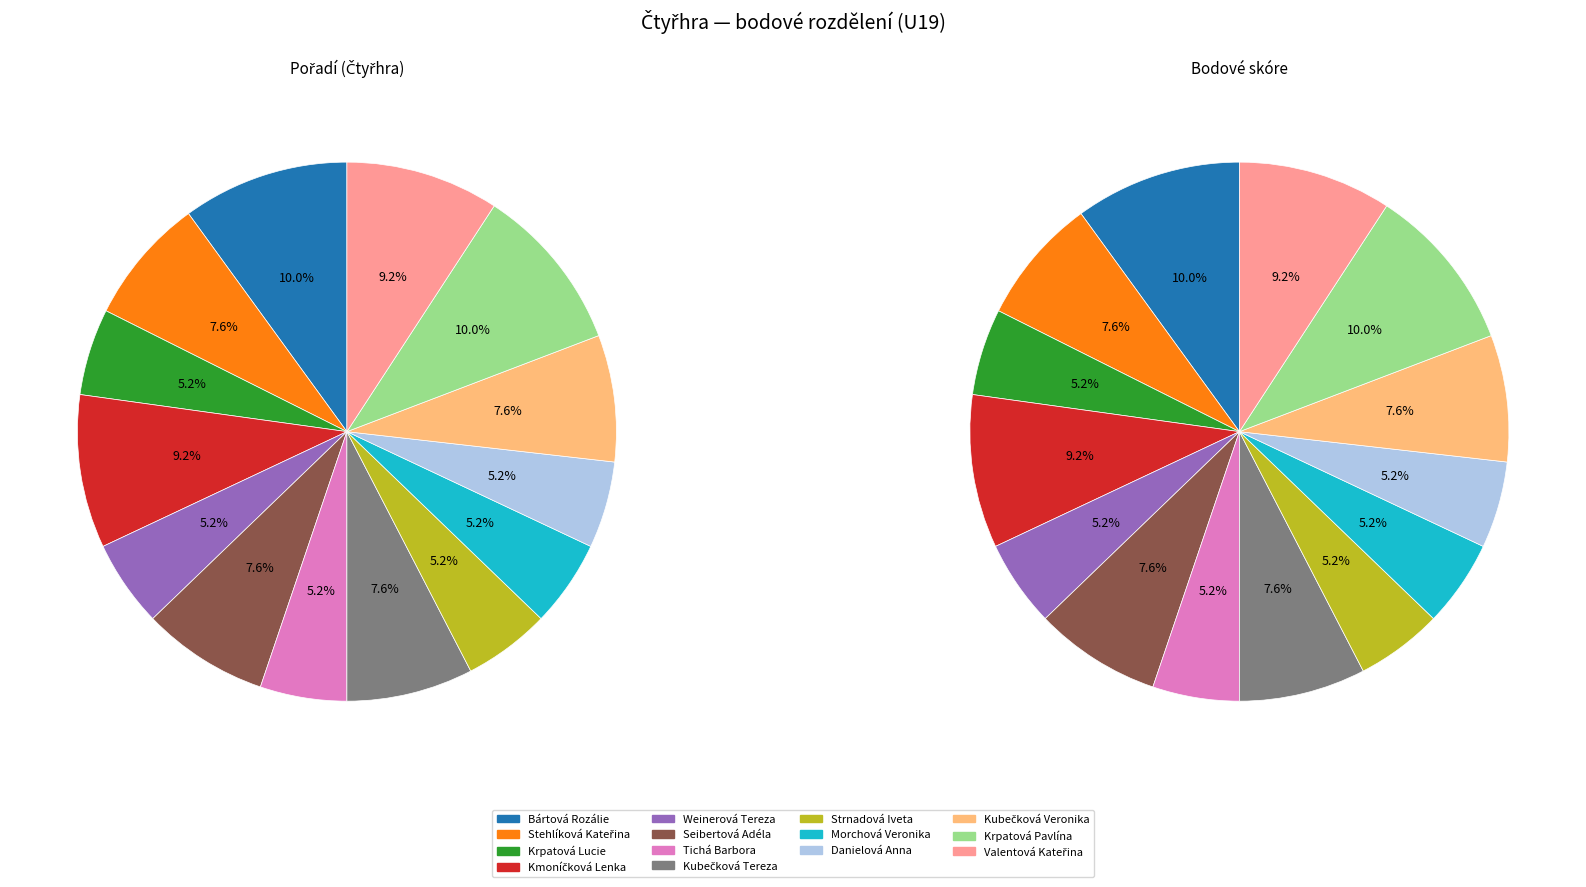

The Morchová Veronika slice represents 17% of the pie. True or false?

False